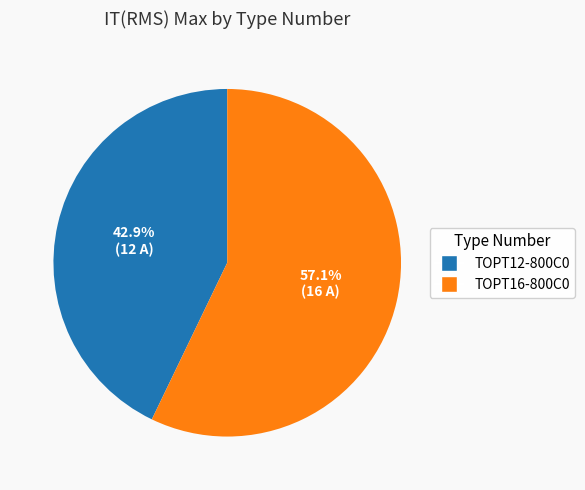

Is there any slice that represents more than half of the pie?

Yes